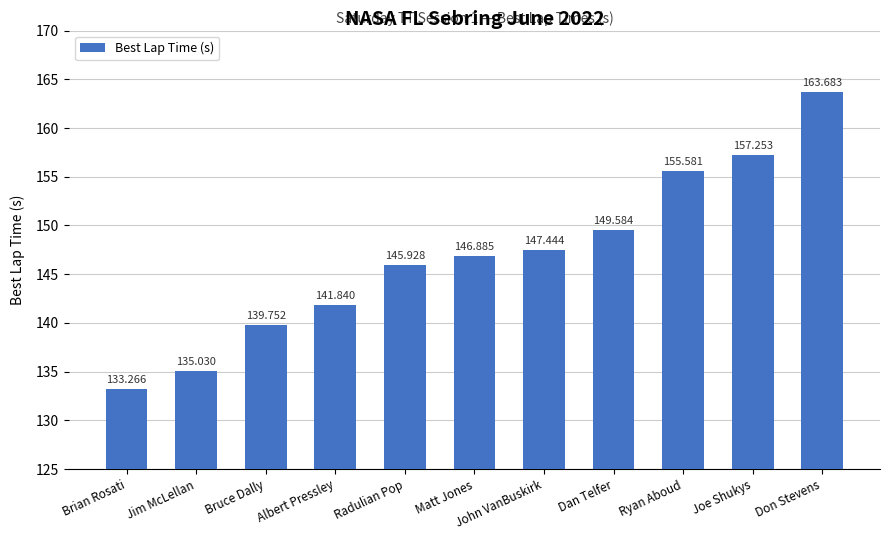

Where does the data first go above 146?

Matt Jones